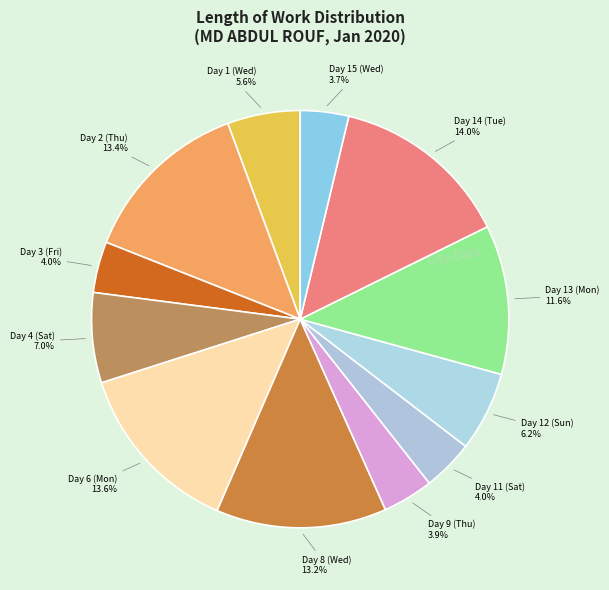

Is there any slice that represents more than half of the pie?

No